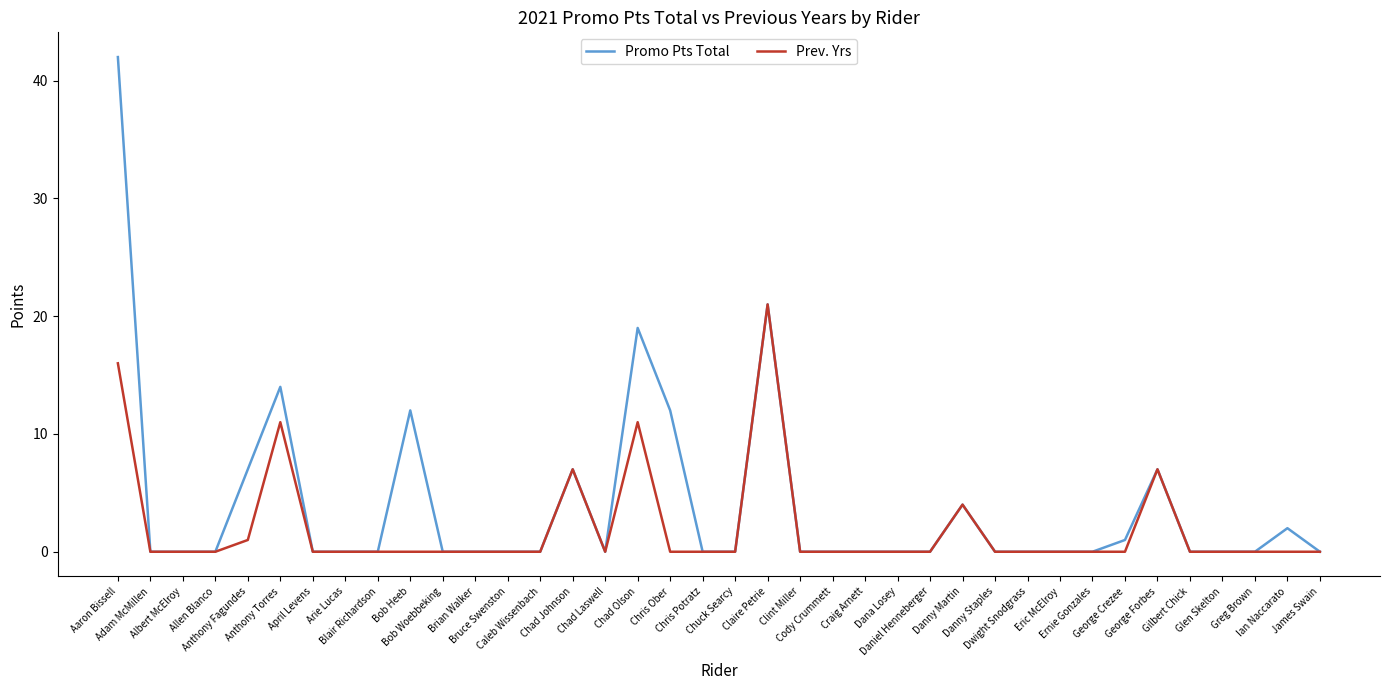

At which category is the sum across all series the highest?

Aaron Bissell